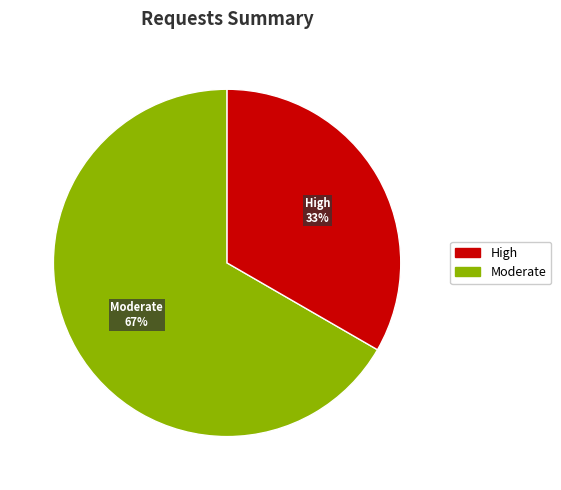

Does any single category account for the majority?

Yes